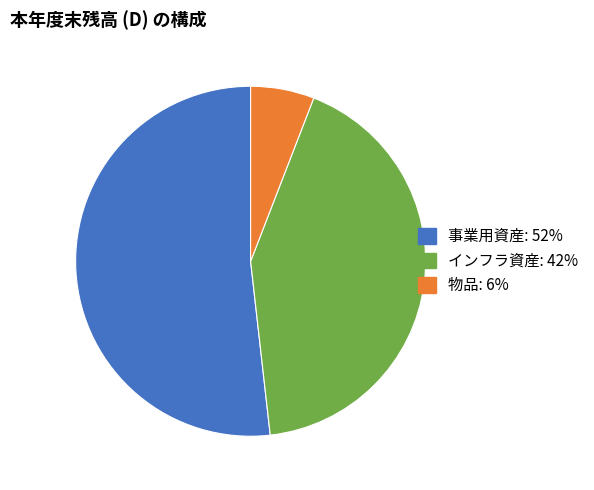

Is the sum of 物品 and 事業用資産 greater than half?

Yes